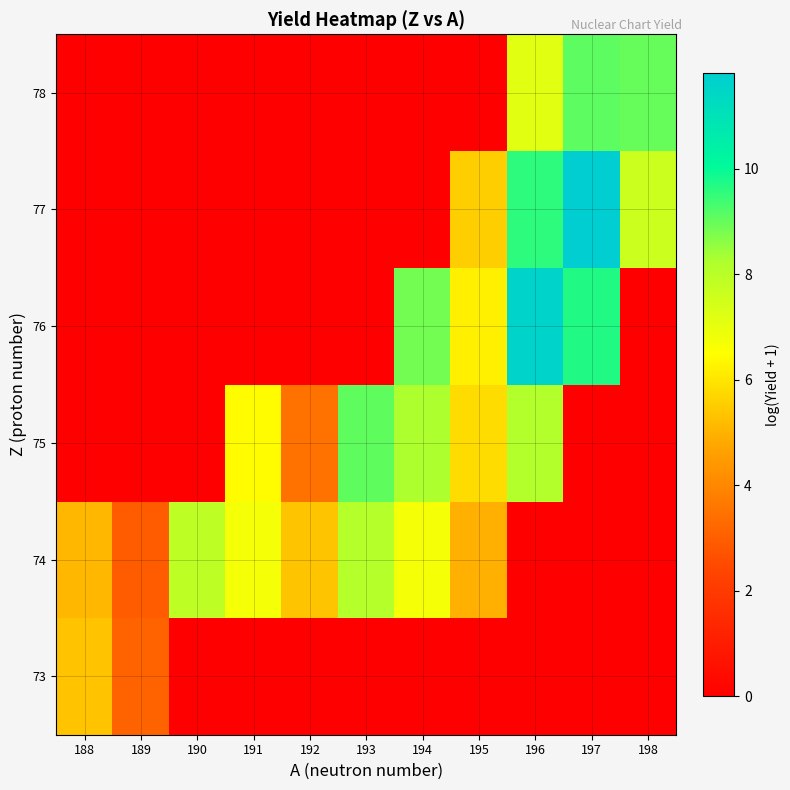

What is the total value across all series at 194?

23.8